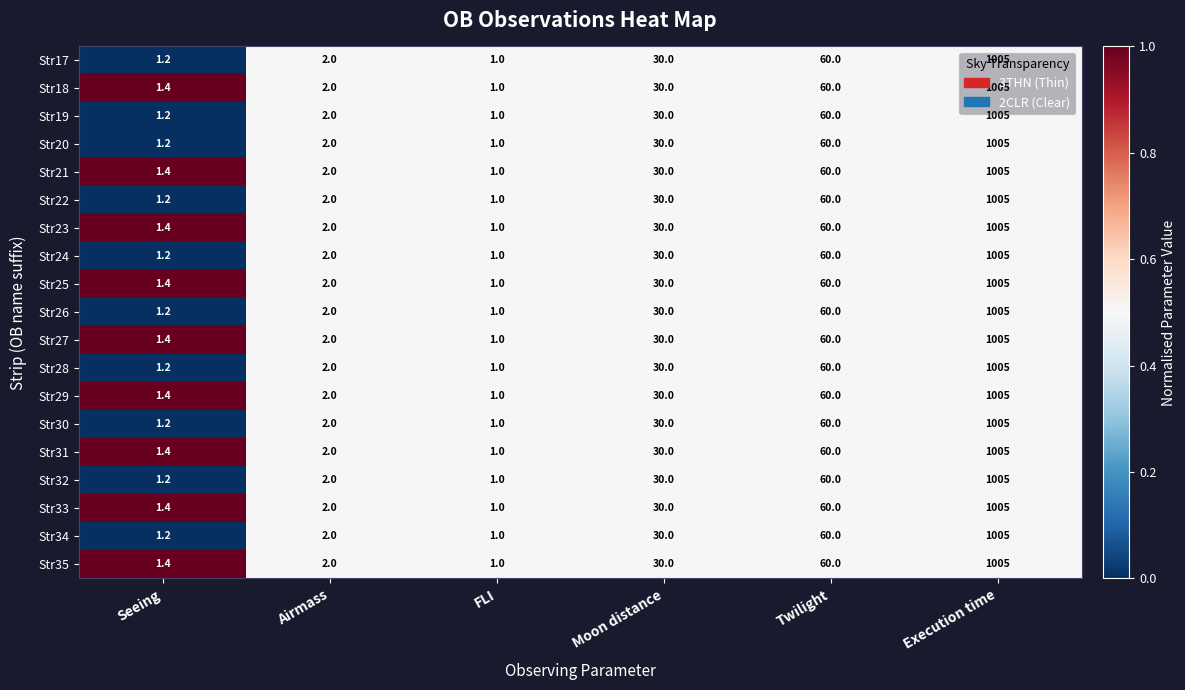

True or false: Str21 has a value of 60.0 at Twilight.

True